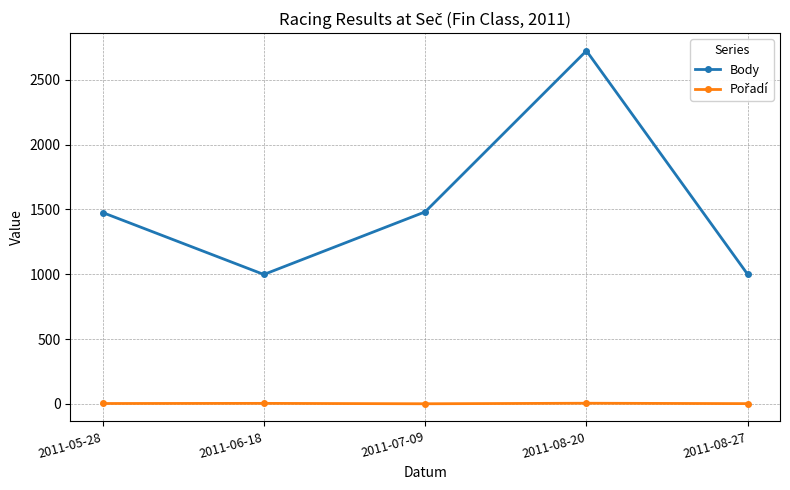

How many data points does each series have?

5